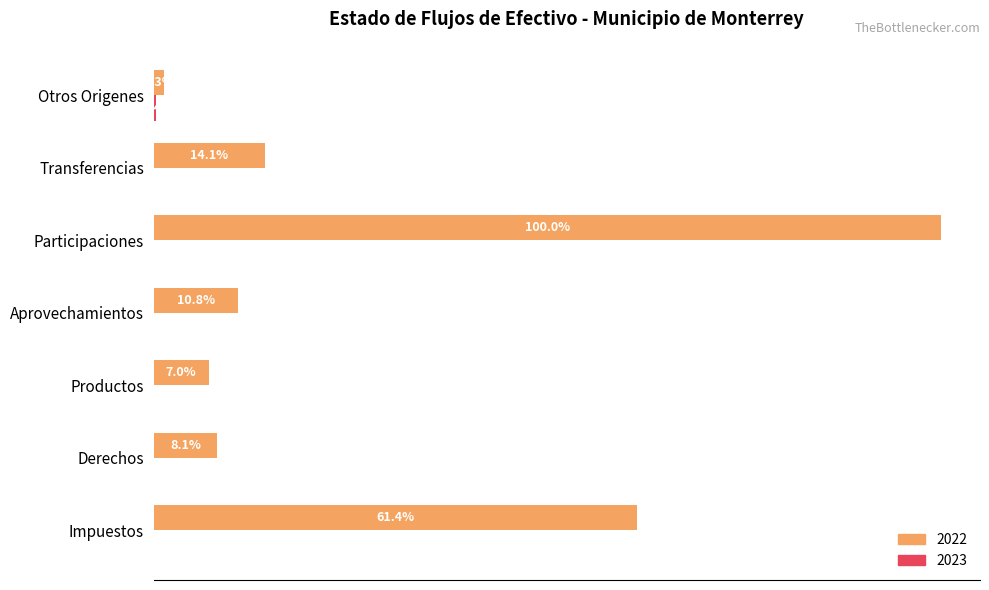

At which label does 2023 reach its peak?

Otros Origenes